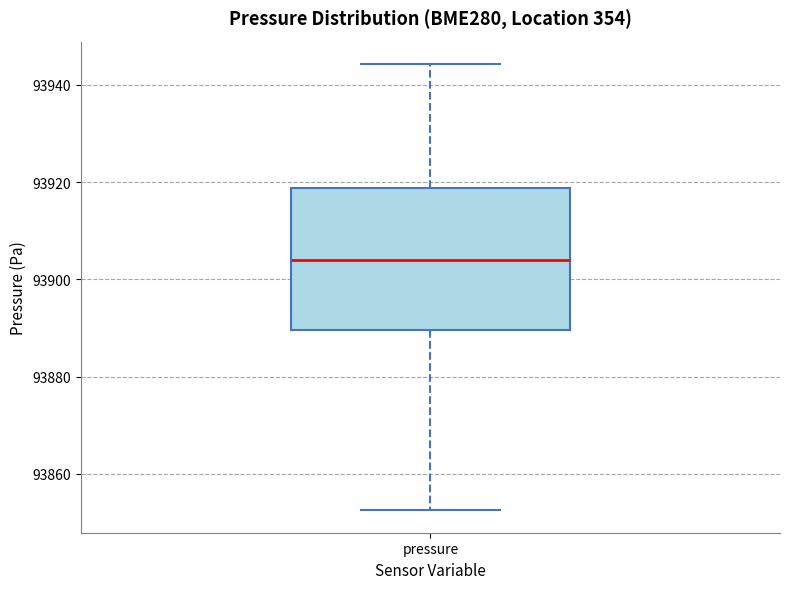

Read this box plot against the y-axis: the position of the median line, the range covered by the box, and the ends of both whiskers. The values are not printed on the chart, so give them approximately, as read against the axis.

median 93904, box 93890 to 93918, whiskers 93852 to 93944